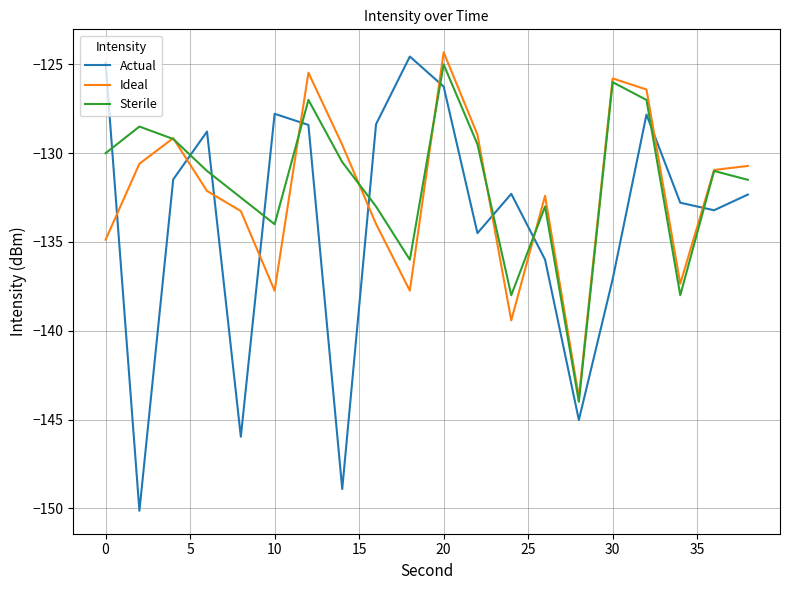

After their last crossing, which series has the higher values: Actual or Ideal?

Ideal